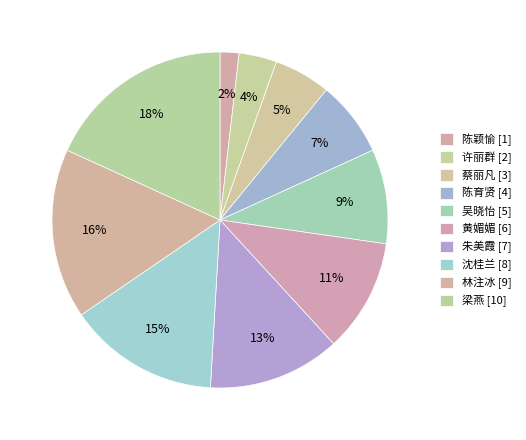

How many segments does this pie chart have?

10